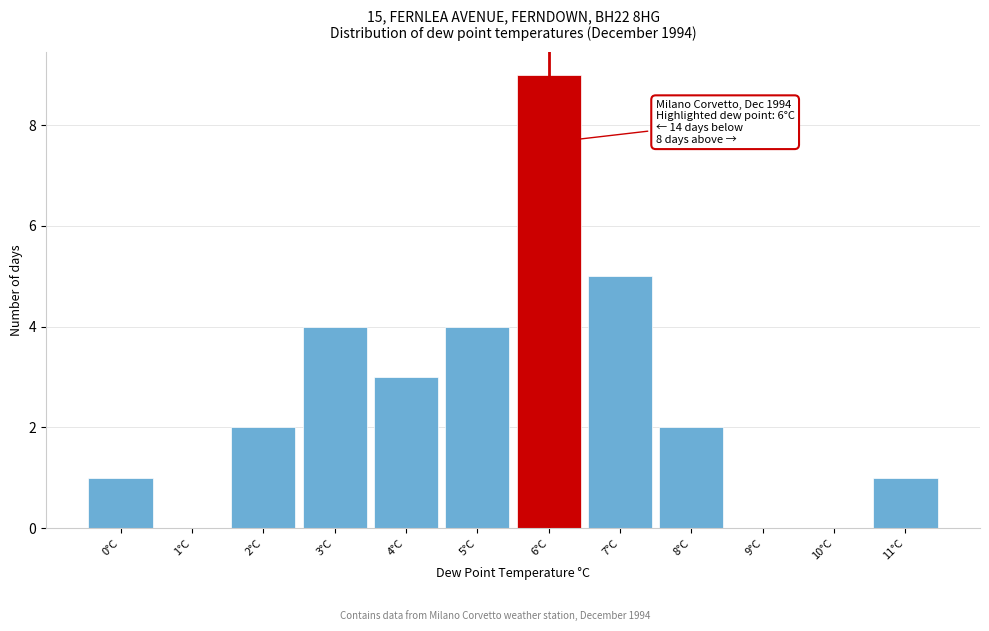

Which range on the x-axis has the tallest bar?

5.5 to 6.5